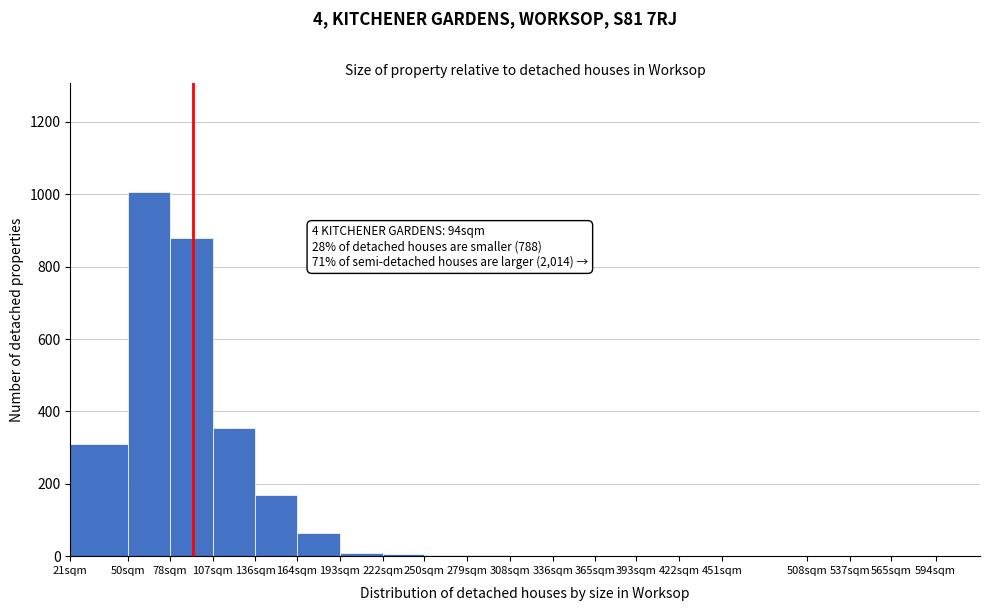

Between 451sqm and 50sqm, which is larger?

50sqm